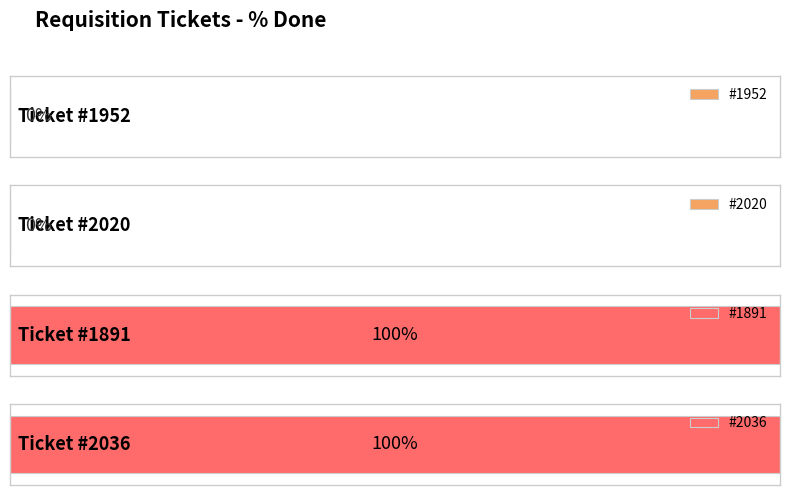

What is the label of the 4th bar from the right?

1952